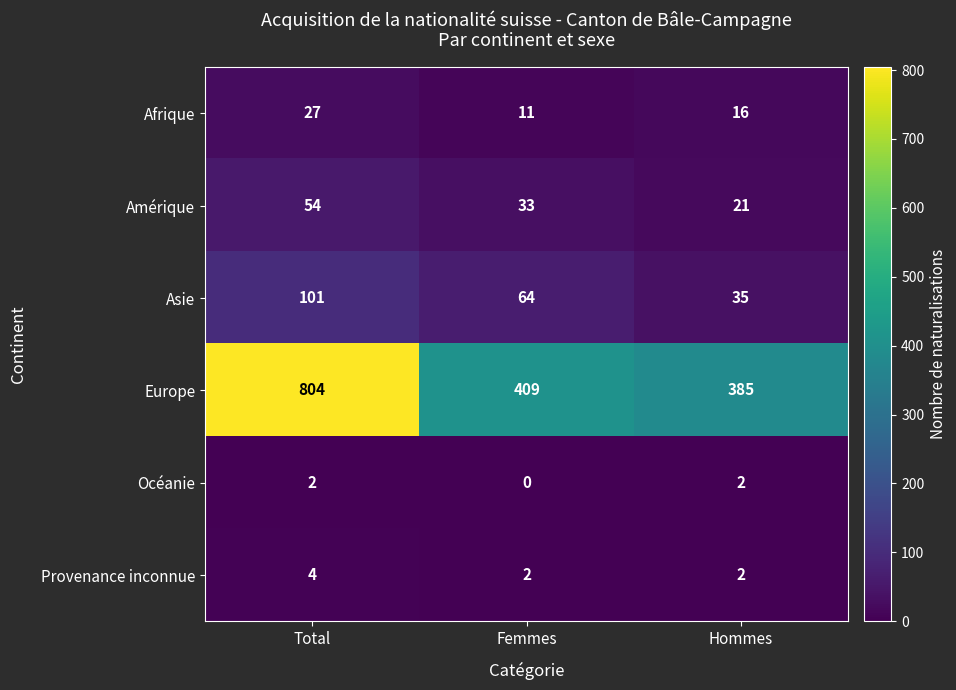

What is the spread (max minus min) of values at Femmes?

409